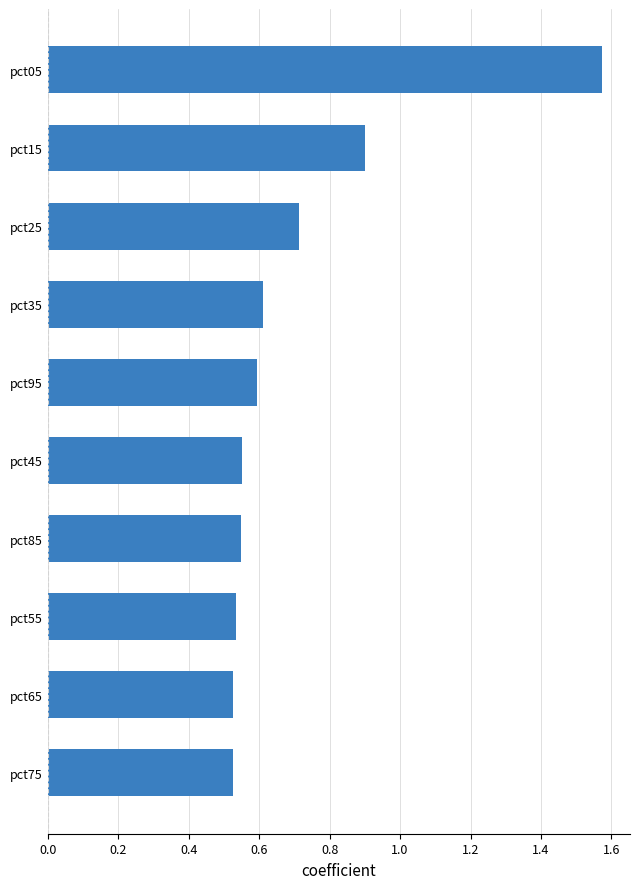

At which label is the value closest to 1?

pct15